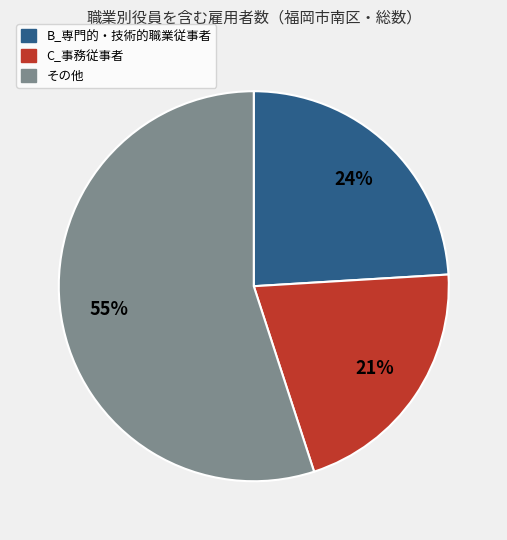

Is there any slice that represents more than half of the pie?

Yes